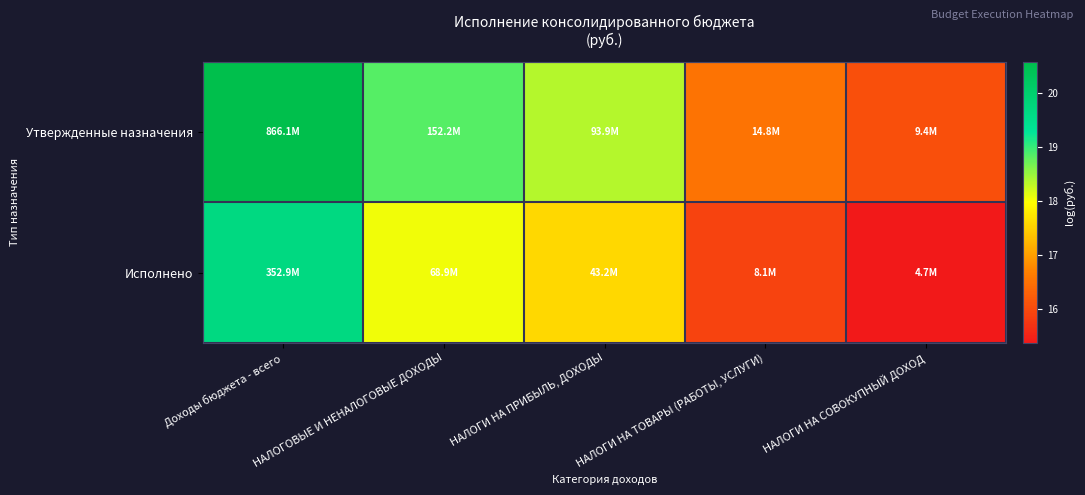

Reading left to right, list all the values displayed in this chart.

Утвержденные назначения: Доходы бюджета - всего=20.6	НАЛОГОВЫЕ И НЕНАЛОГОВЫЕ ДОХОДЫ=18.8	НАЛОГИ НА ПРИБЫЛЬ, ДОХОДЫ=18.4	НАЛОГИ НА ТОВАРЫ (РАБОТЫ, УСЛУГИ)=16.5	НАЛОГИ НА СОВОКУПНЫЙ ДОХОД=16.1
Исполнено: Доходы бюджета - всего=19.7	НАЛОГОВЫЕ И НЕНАЛОГОВЫЕ ДОХОДЫ=18.0	НАЛОГИ НА ПРИБЫЛЬ, ДОХОДЫ=17.6	НАЛОГИ НА ТОВАРЫ (РАБОТЫ, УСЛУГИ)=15.9	НАЛОГИ НА СОВОКУПНЫЙ ДОХОД=15.4